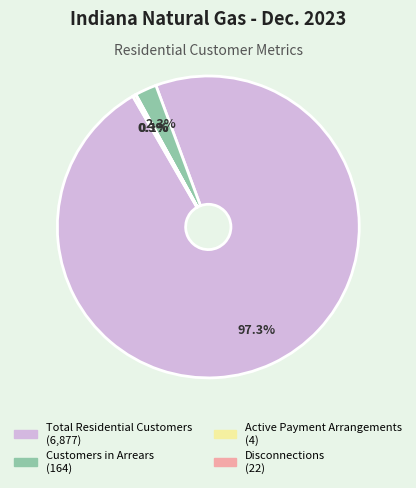

Which category accounts for the majority?

Total Residential Customers